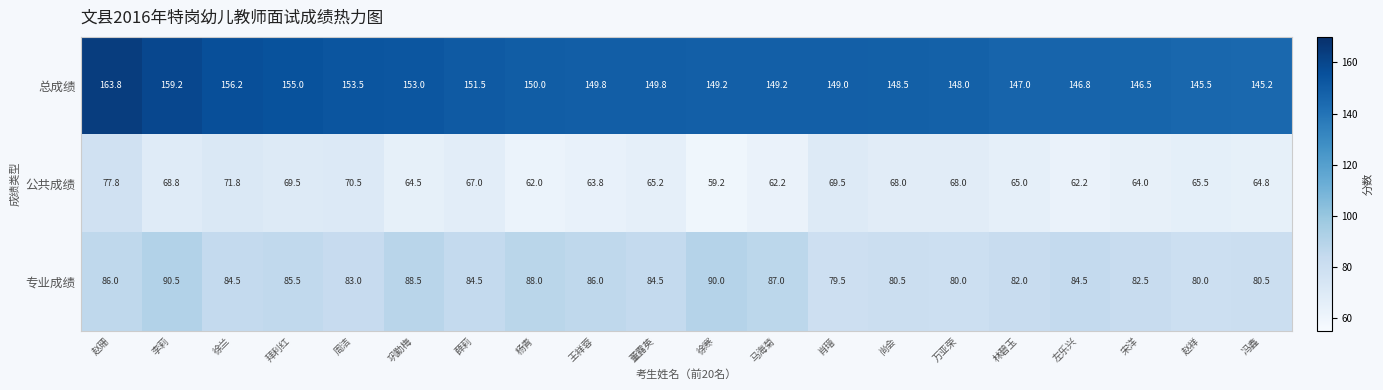

At how many categories does at least one series exceed 102?

20